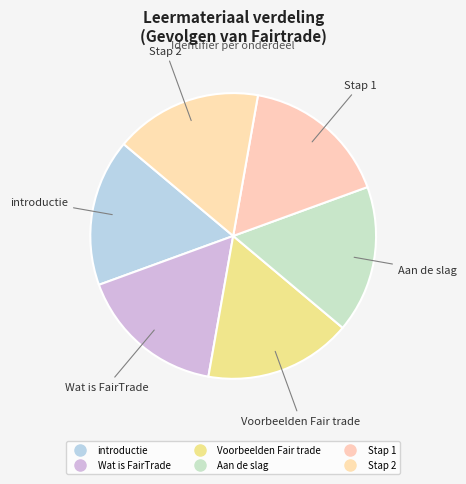

To the nearest percent, what portion does introductie represent?

17%